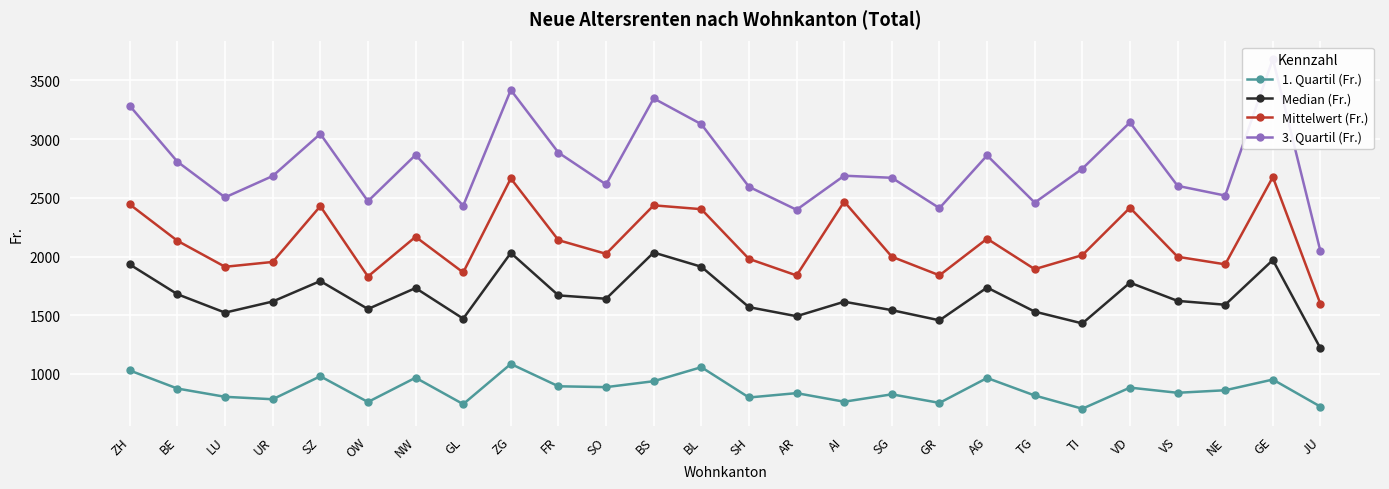

What is the label of the 10th point from the left?

FR